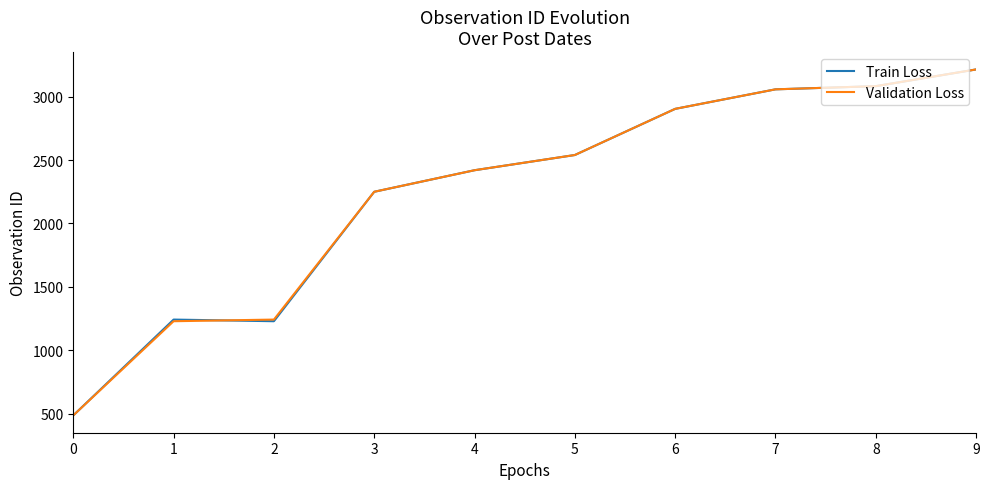

Reading right to left, transcribe all the data shown in this chart.

Train Loss: 3215	3083	3058	2904	2540	2420	2250	1229	1242	486
Validation Loss: 3215	3083	3058	2904	2540	2420	2250	1242	1229	486